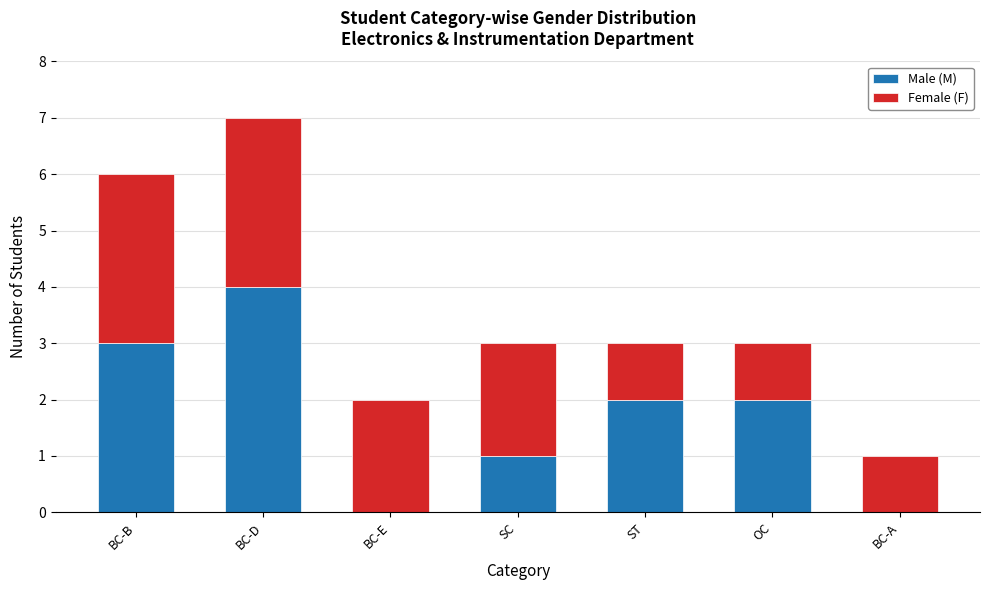

Is it true that Male (M) equals 2 at BC-E?

False